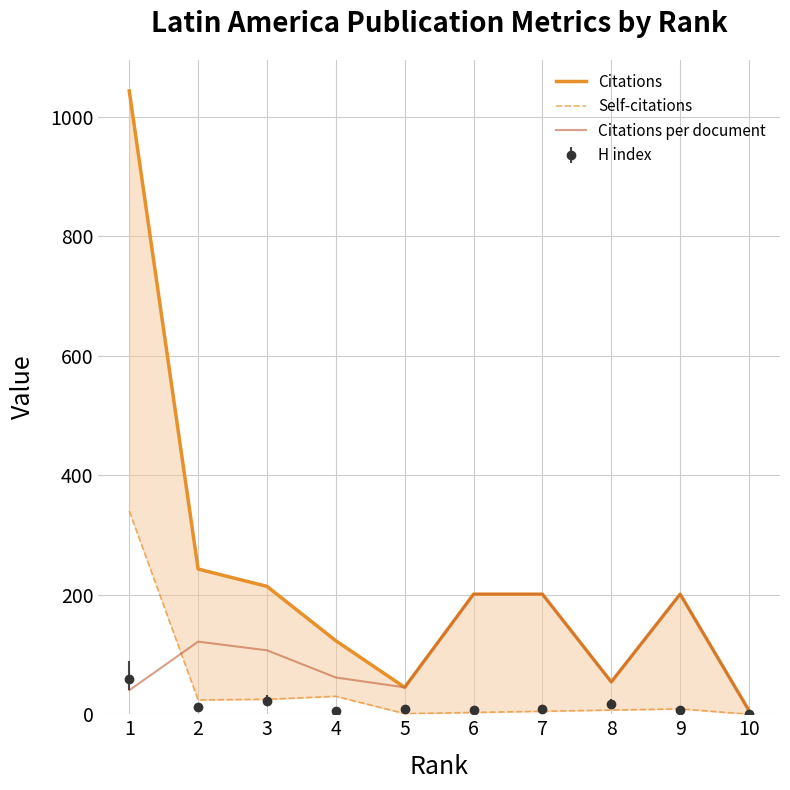

How many lines are shown in the chart?

3